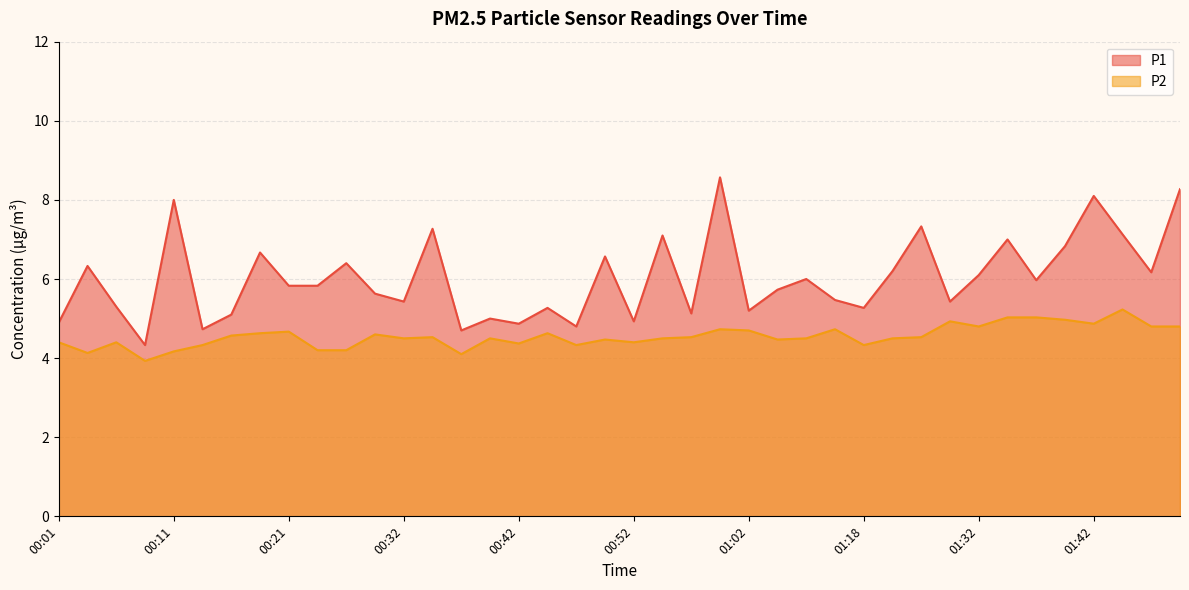

True or false: P1 and P2 intersect in this chart.

False